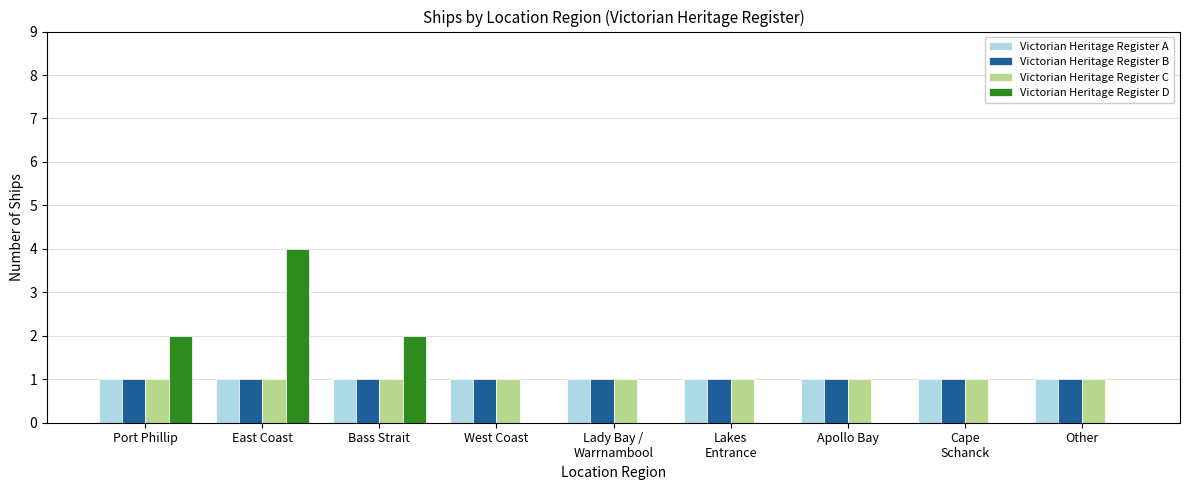

Between East Coast and West Coast, which series saw the biggest shift?

Victorian Heritage Register D